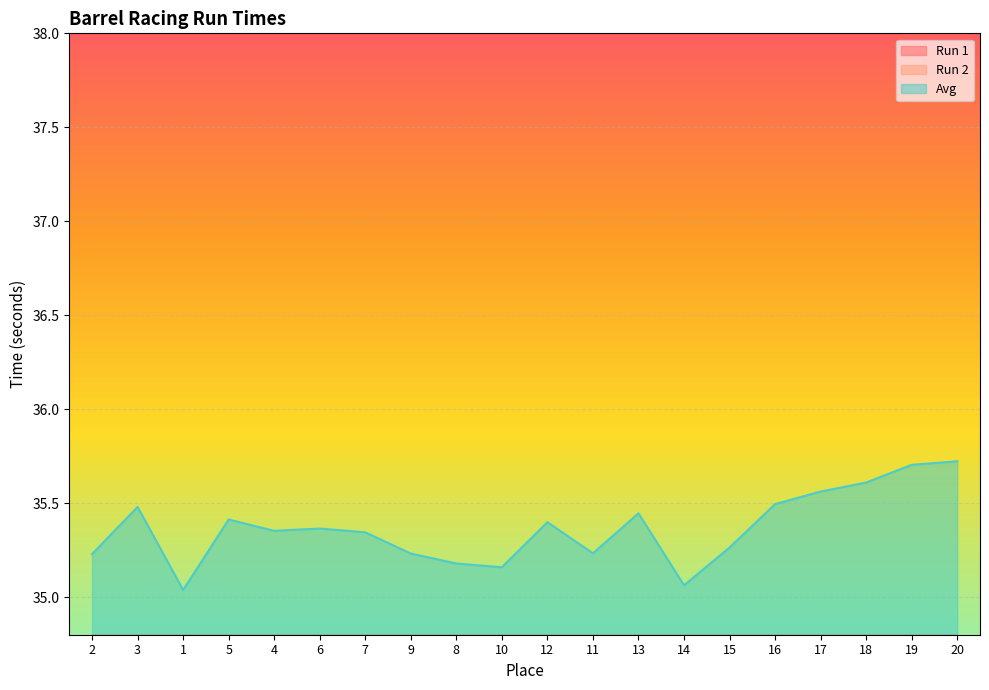

What position from the right is 10?

11